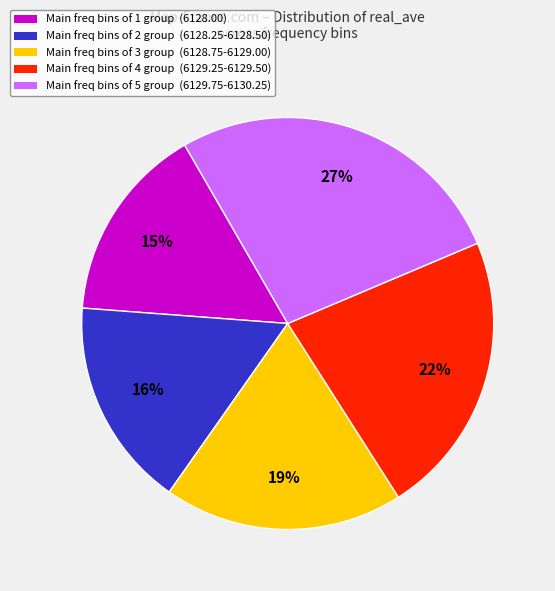

Do Main freq bins of 1 group (6128.00) and Main freq bins of 5 group (6129.75-6130.25) together represent more than half of the pie?

No